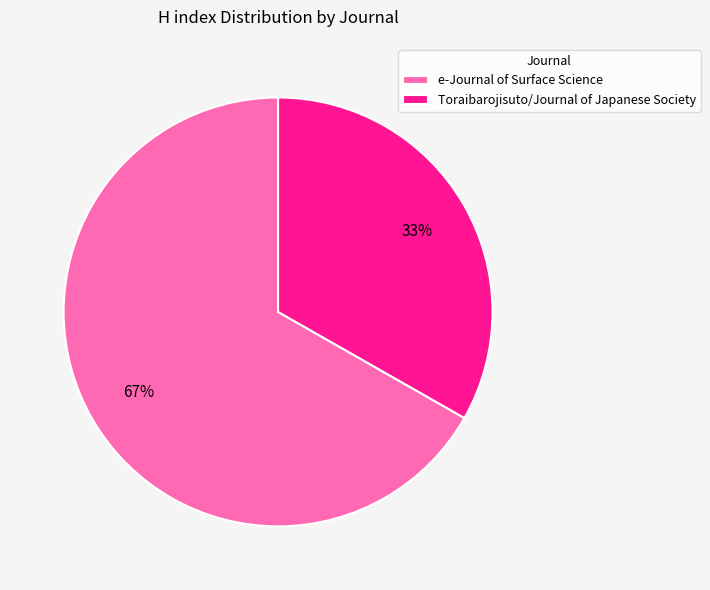

What is the ratio of the value at Toraibarojisuto/Journal of Japanese Society to the value at e-Journal of Surface Science?

0.5